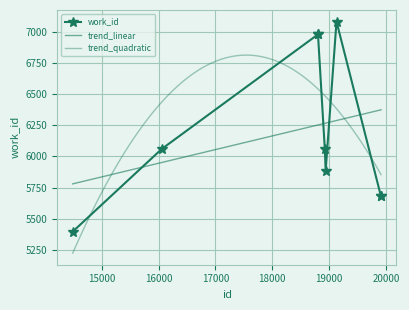

List the labels in order of value, smallest first.

14488, 19913, 19915, 18940, 16057, 18925, 18804, 18805, 19131